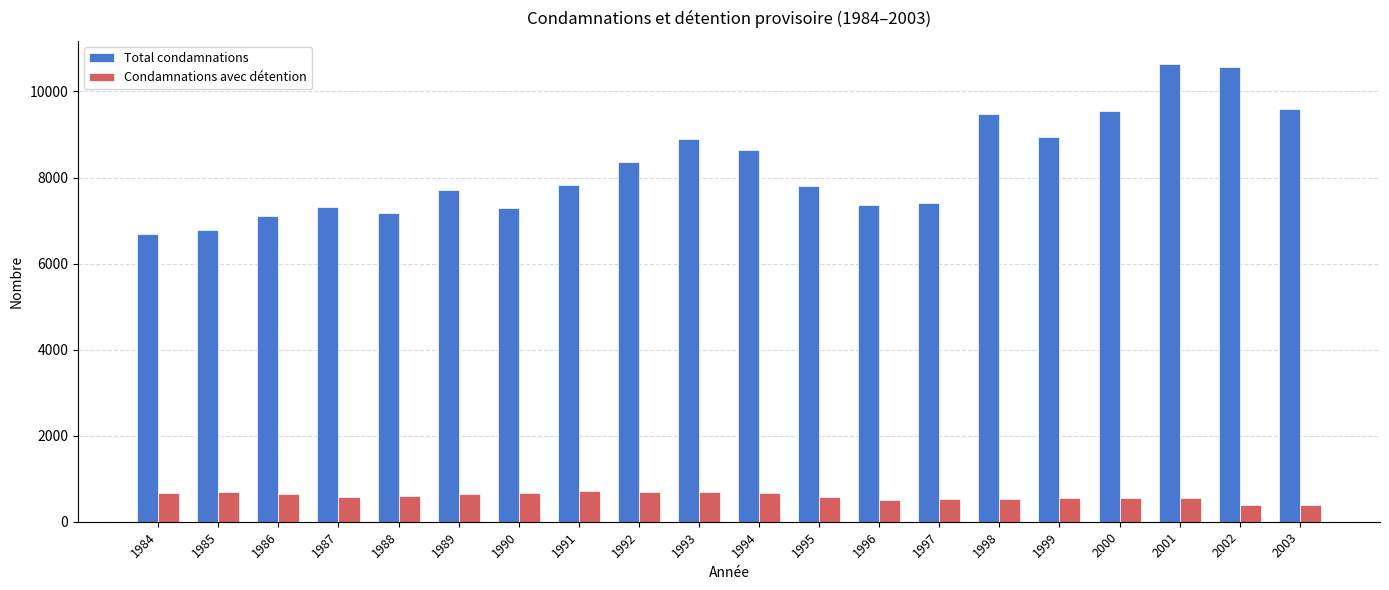

List the series in order of their peak value, lowest first.

Condamnations avec détention, Total condamnations